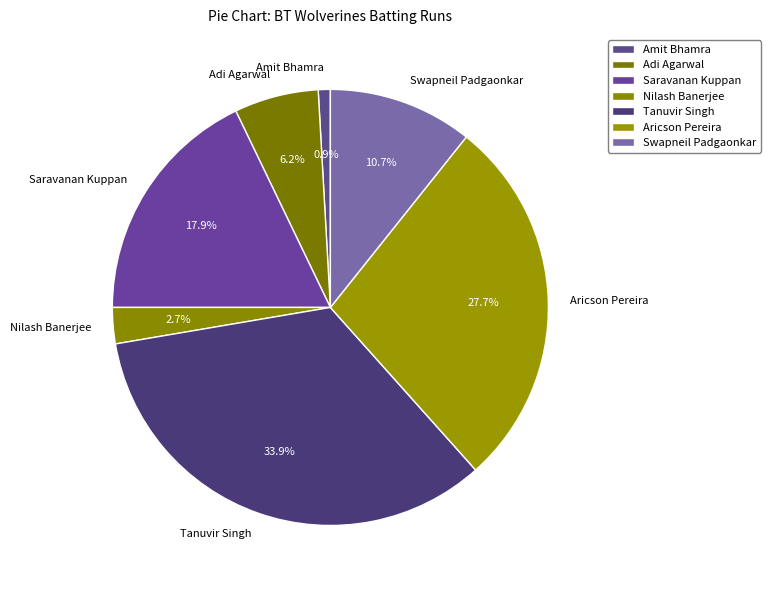

Combined, what portion of the pie is Amit Bhamra and Swapneil Padgaonkar?

11.6%